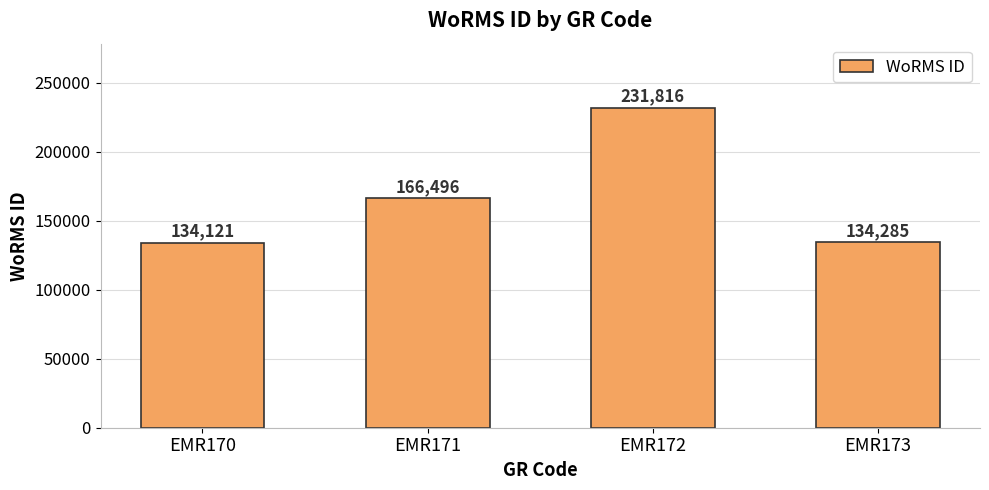

What is the difference between the maximum and minimum values?

97695